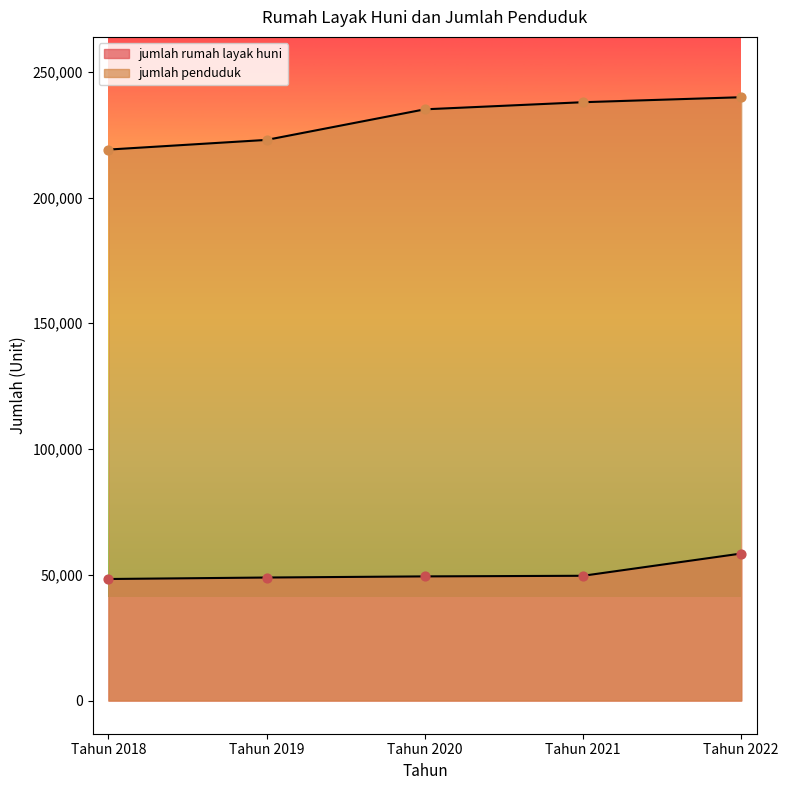

Which series has the largest total across all categories?

jumlah penduduk